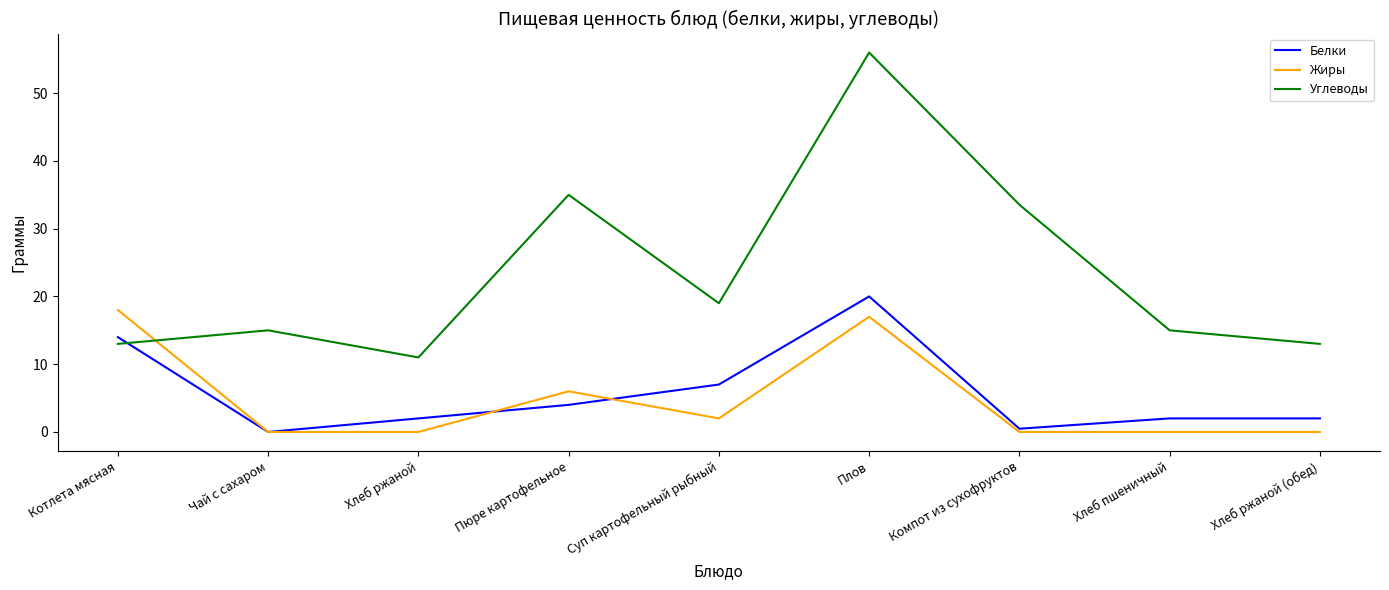

Reading left to right, list all the values displayed in this chart.

Белки: Котлета мясная=14.0	Чай с сахаром=0.0	Хлеб ржаной=2.0	Пюре картофельное=4.0	Суп картофельный рыбный=7.0	Плов=20.0	Компот из сухофруктов=0.5	Хлеб пшеничный=2.0	Хлеб ржаной (обед)=2.0
Жиры: Котлета мясная=18.0	Чай с сахаром=0.0	Хлеб ржаной=0.0	Пюре картофельное=6.0	Суп картофельный рыбный=2.0	Плов=17.0	Компот из сухофруктов=0.0	Хлеб пшеничный=0.0	Хлеб ржаной (обед)=0.0
Углеводы: Котлета мясная=13.0	Чай с сахаром=15.0	Хлеб ржаной=11.0	Пюре картофельное=35.0	Суп картофельный рыбный=19.0	Плов=56.0	Компот из сухофруктов=33.5	Хлеб пшеничный=15.0	Хлеб ржаной (обед)=13.0